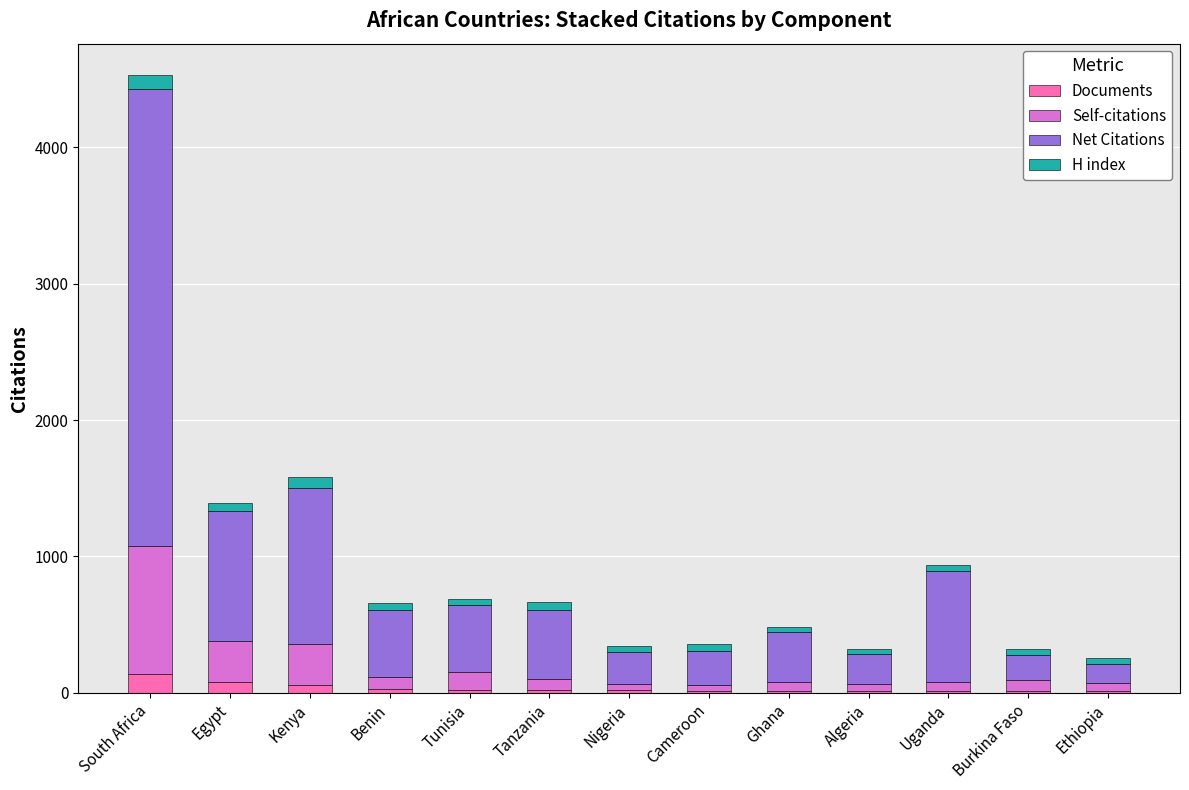

What is the maximum value for Documents?

139